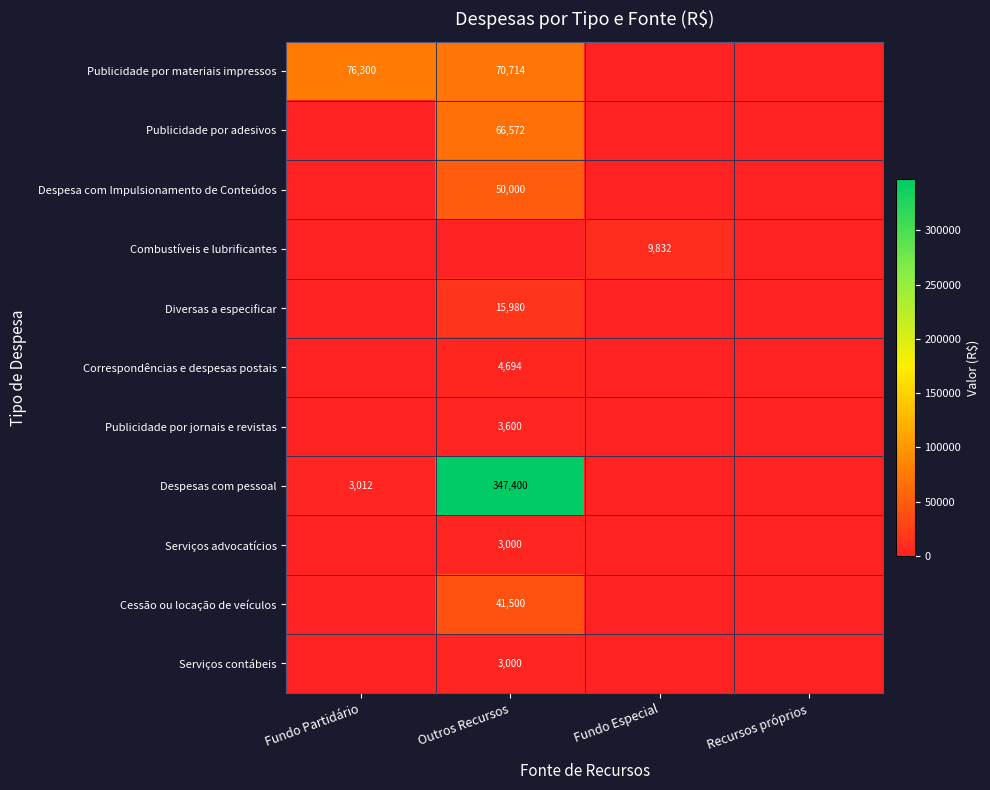

Rank the categories by Correspondências e despesas postais value from lowest to highest.

Fundo Partidário, Fundo Especial, Recursos próprios, Outros Recursos